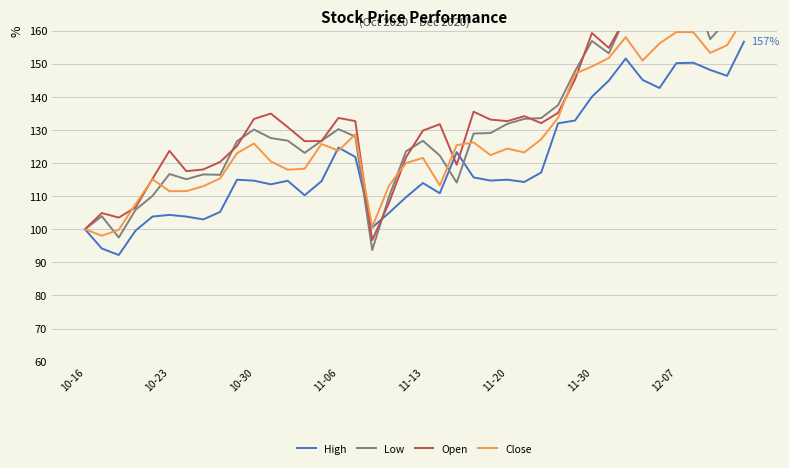

How many lines are shown in the chart?

4